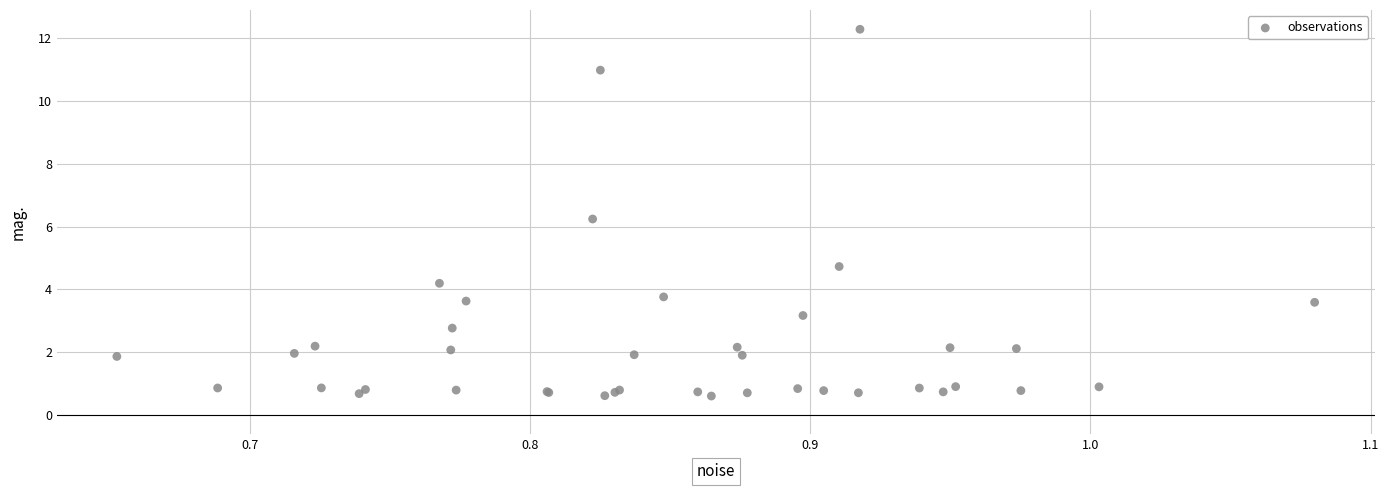

What Y value in the scatter plot is closest to 6?

6.2